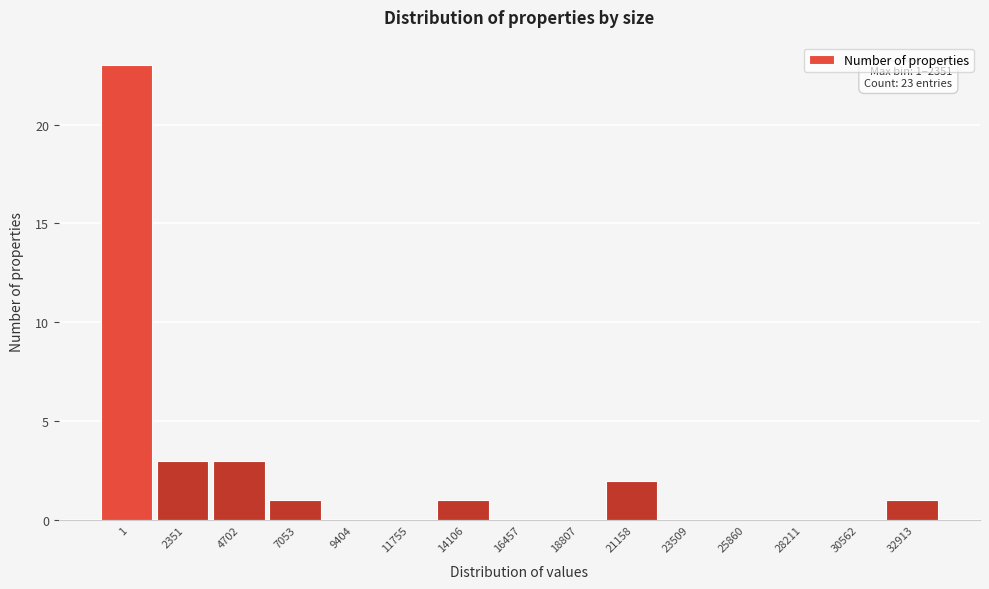

Reading left to right, list all the values displayed in this chart.

1=23	2351=3	4702=3	7053=1	9404=0	11755=0	14106=1	16457=0	18807=0	21158=2	23509=0	25860=0	28211=0	30562=0	32913=1